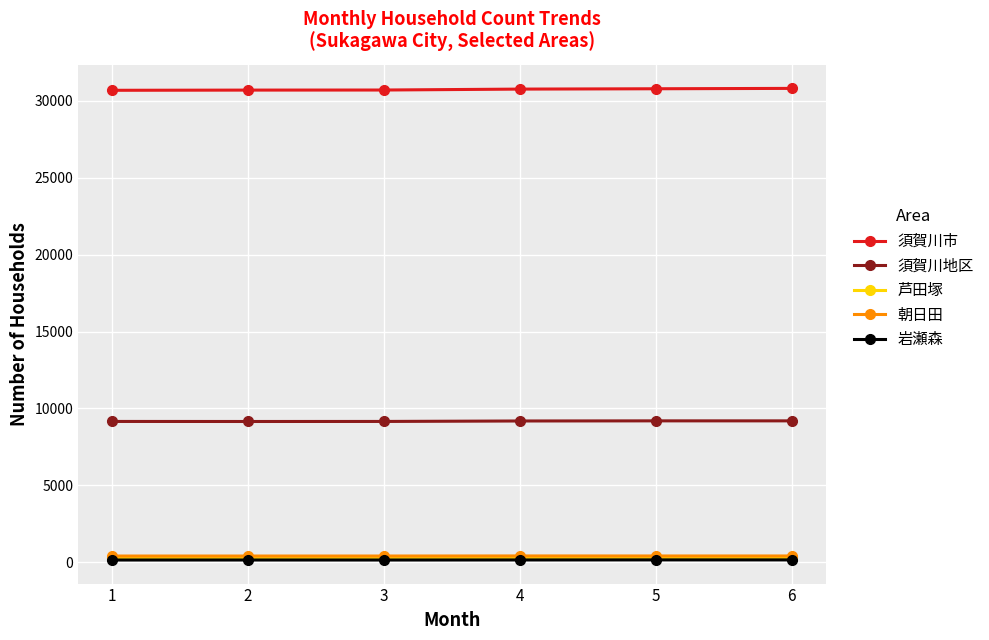

What is the difference between the second highest and second lowest values in the 岩瀬森 series?

7